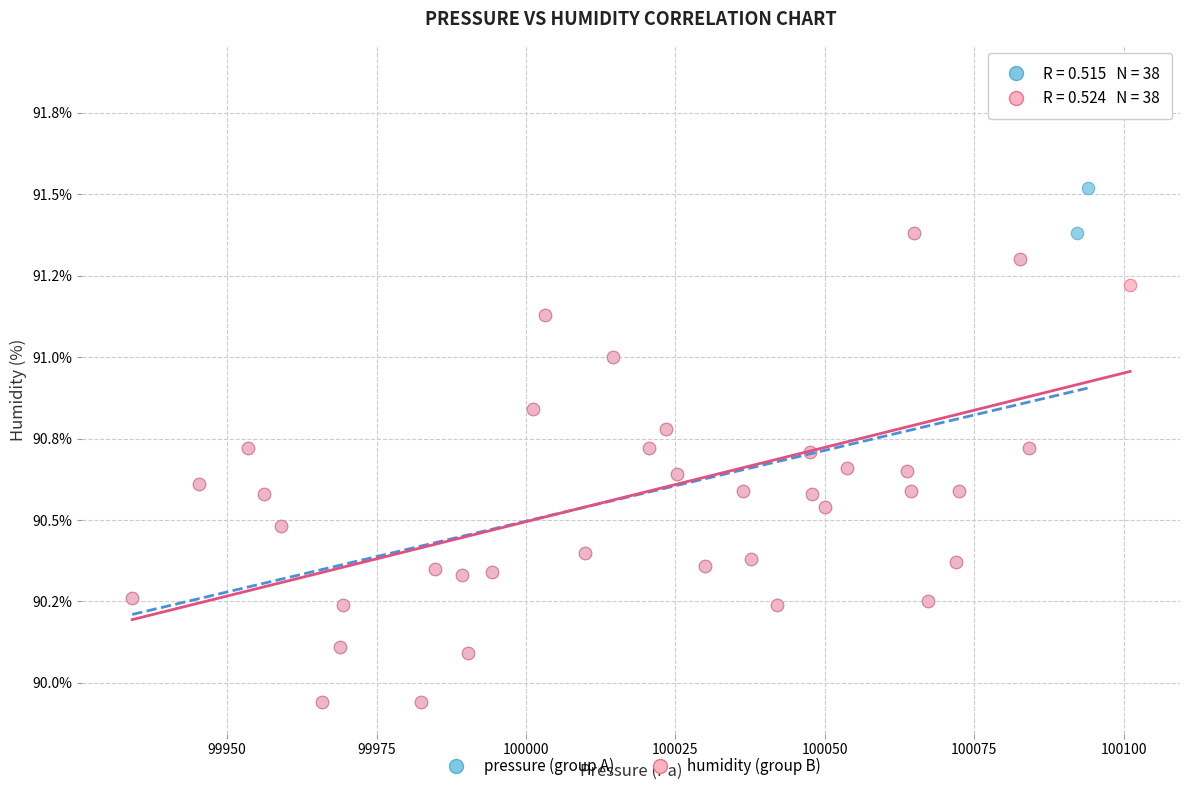

What are all the series names shown in the legend?

pressure (group A), humidity (group B)